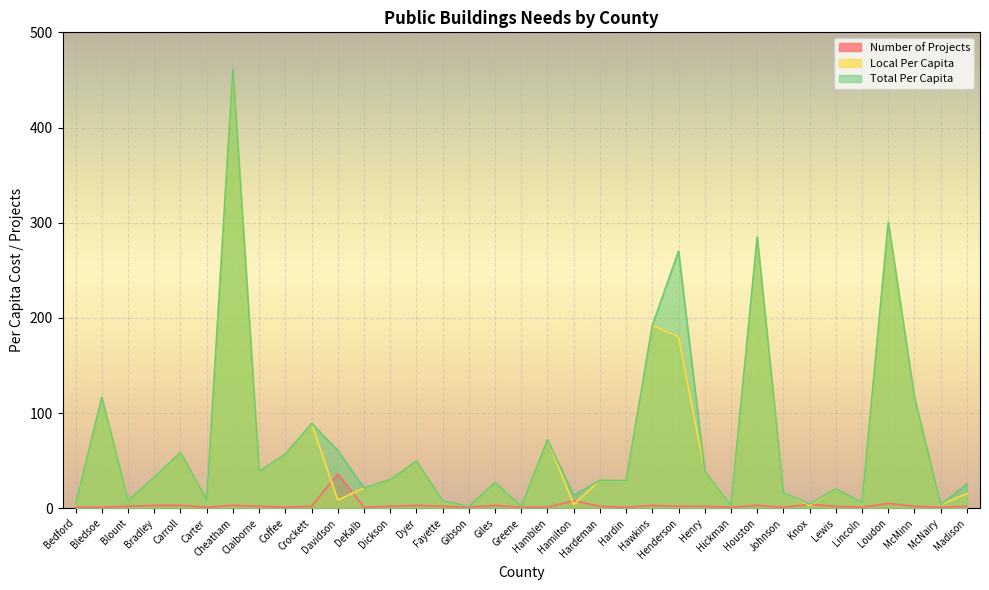

True or false: Total Per Capita and Number of Projects cross at least once.

False